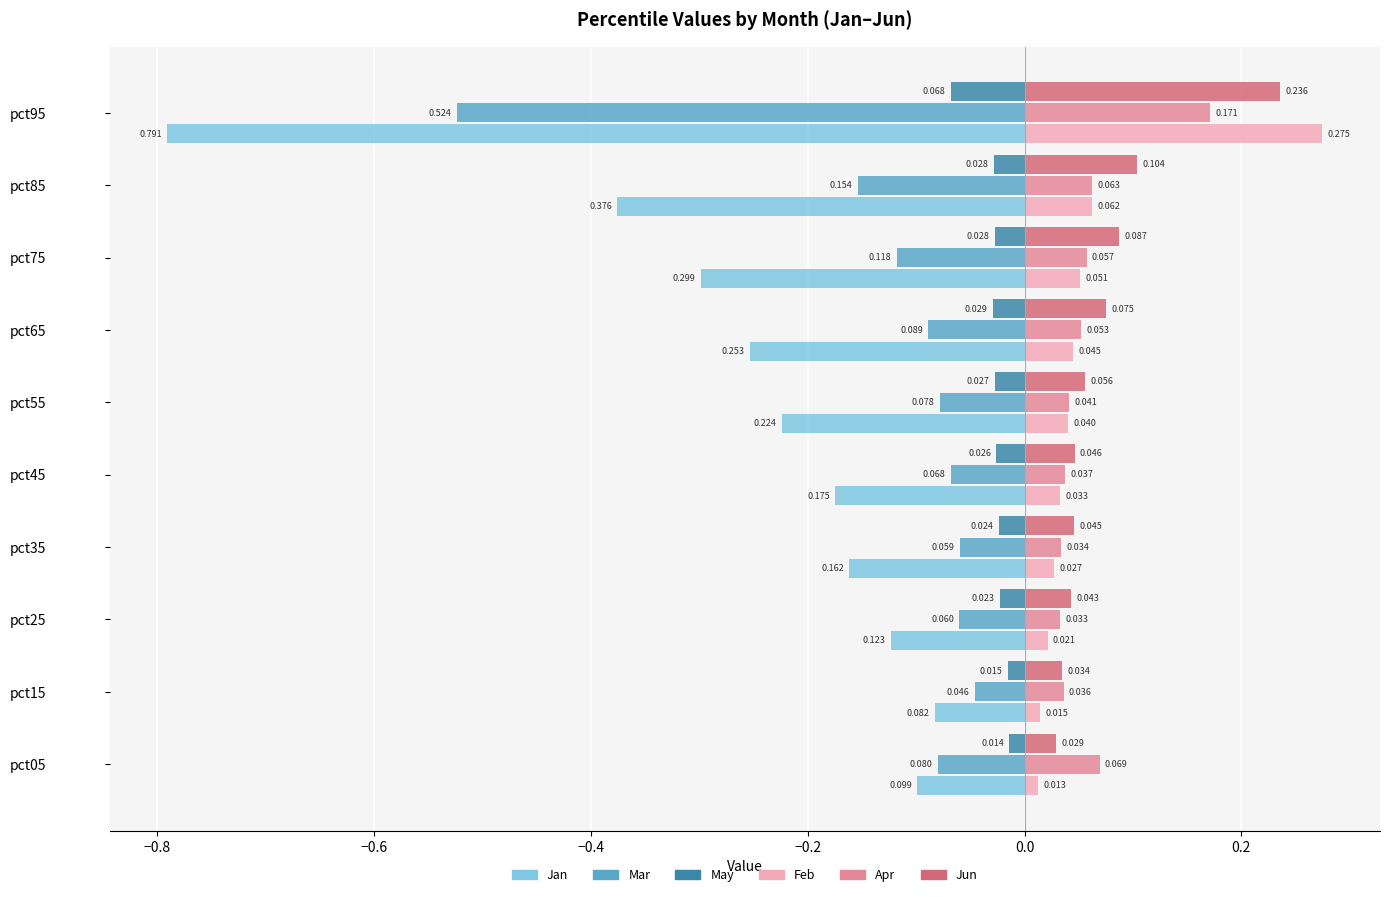

Is the value of May at pct75 greater than the value of Jan at pct95?

Yes